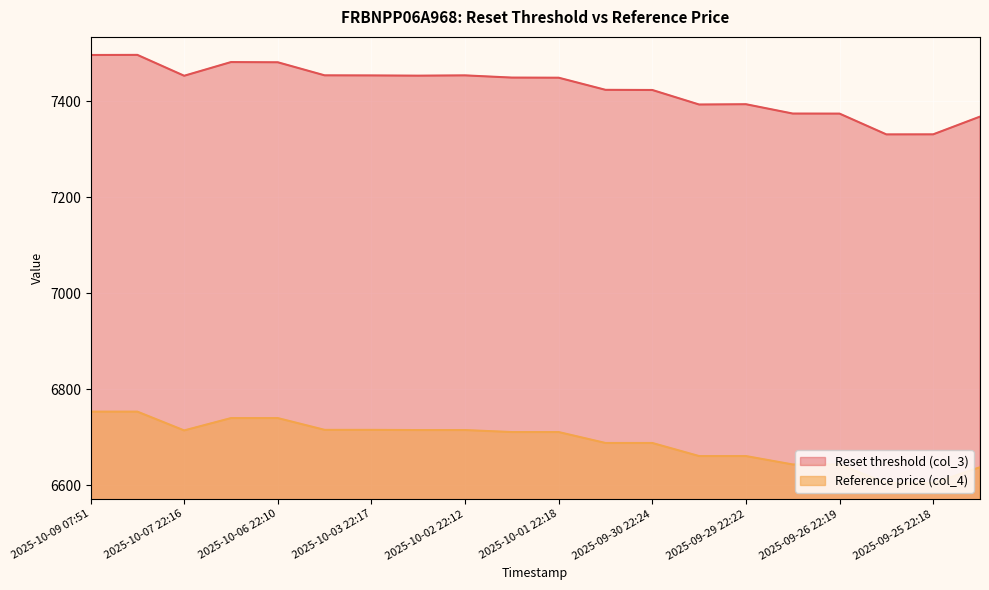

What is the total value across all series at 2025-09-29 07:53?

14018.1